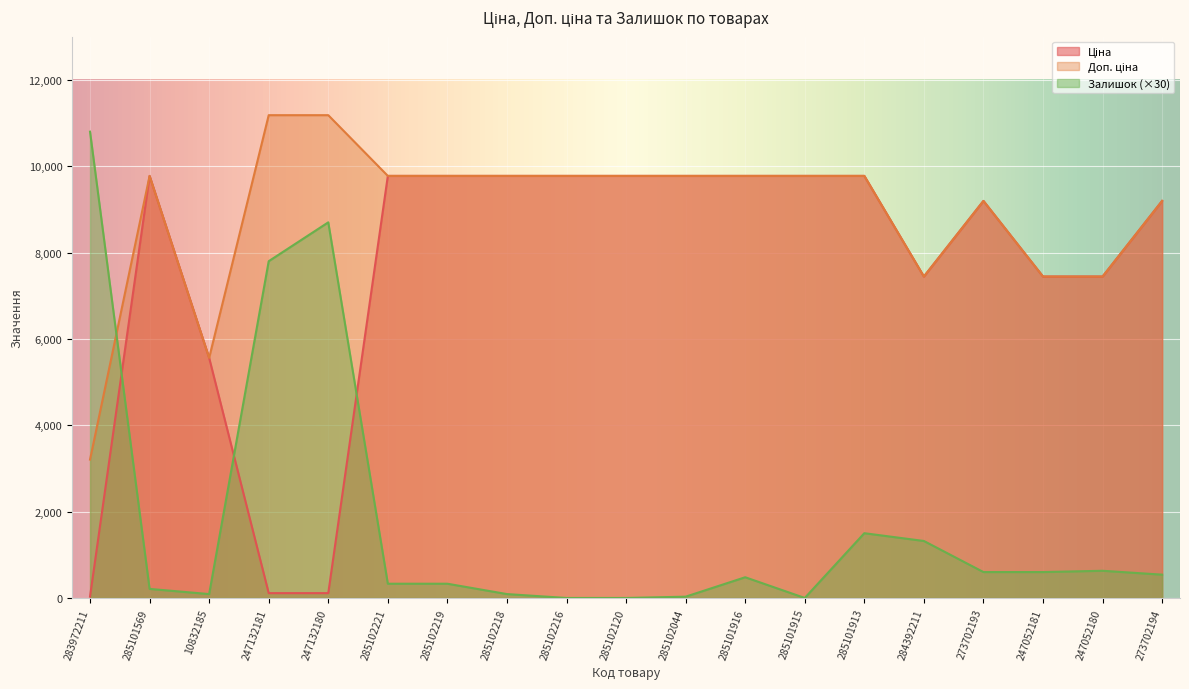

How many data points in Залишок are above 480?

9